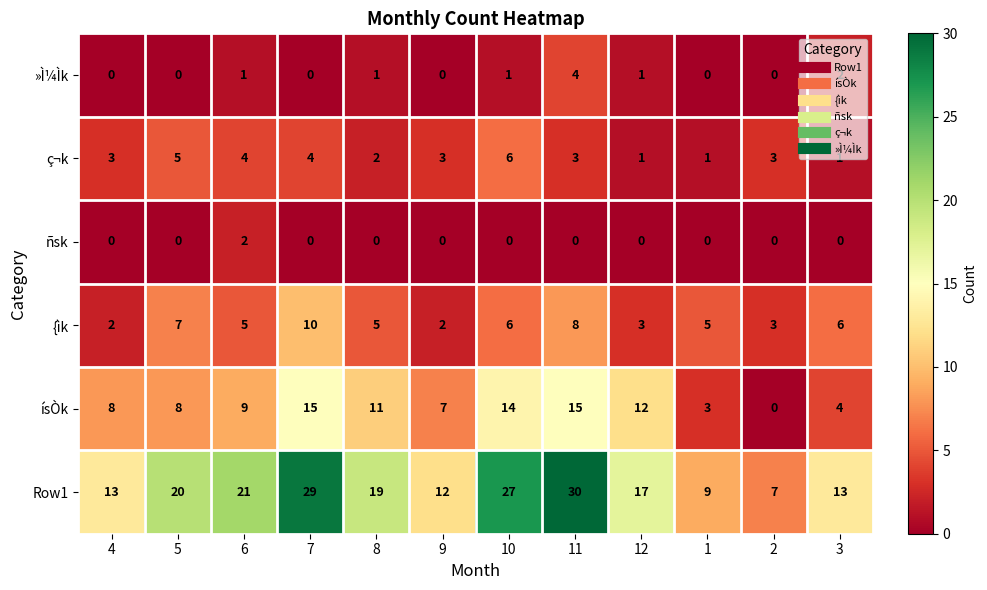

Count the number of categories in the chart.

12